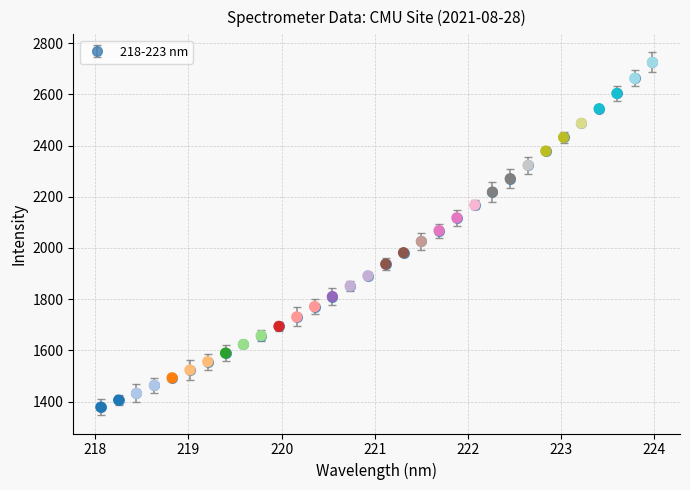

What is the sum of all values?

62814.3